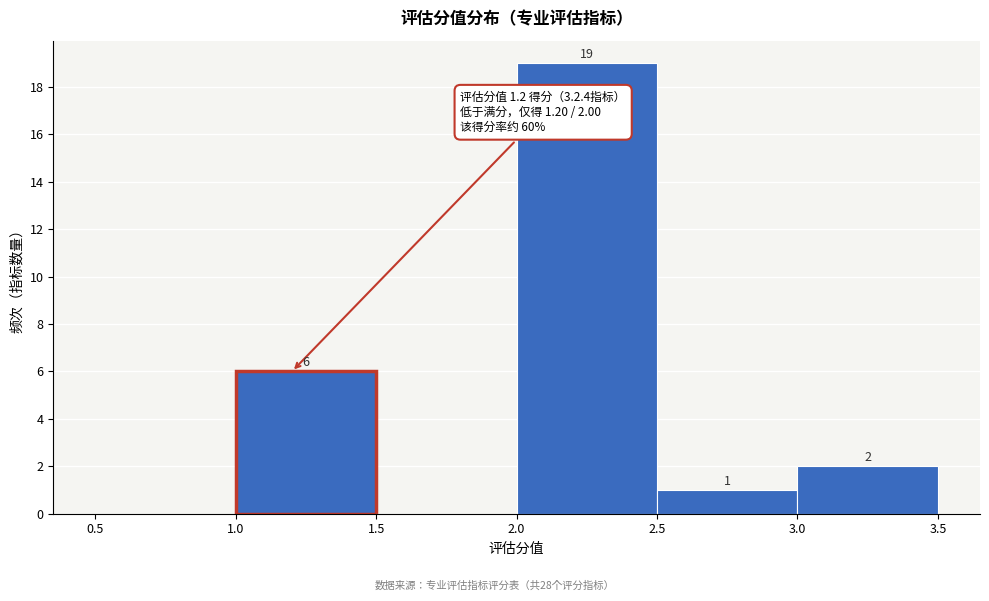

Over which range of the x-axis is the bar tallest?

2.0 to 2.5